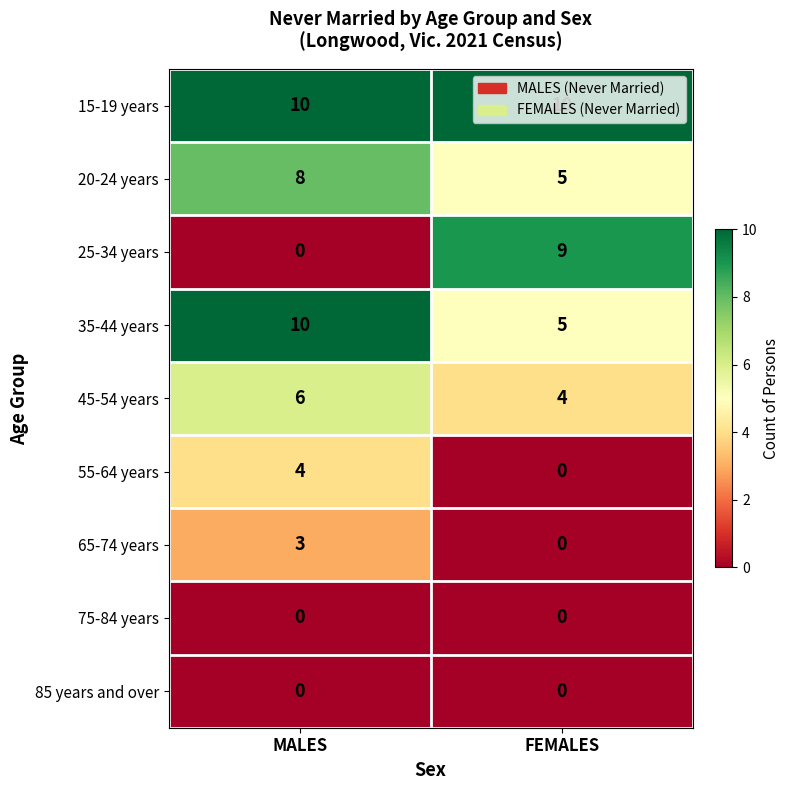

Read the 25-34 years value at FEMALES.

9